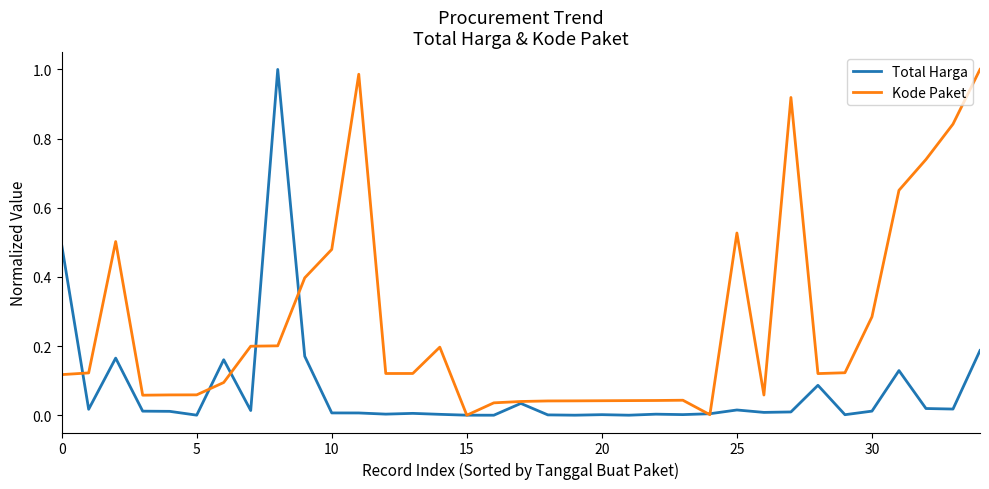

What are all the series names shown in the legend?

Total Harga, Kode Paket